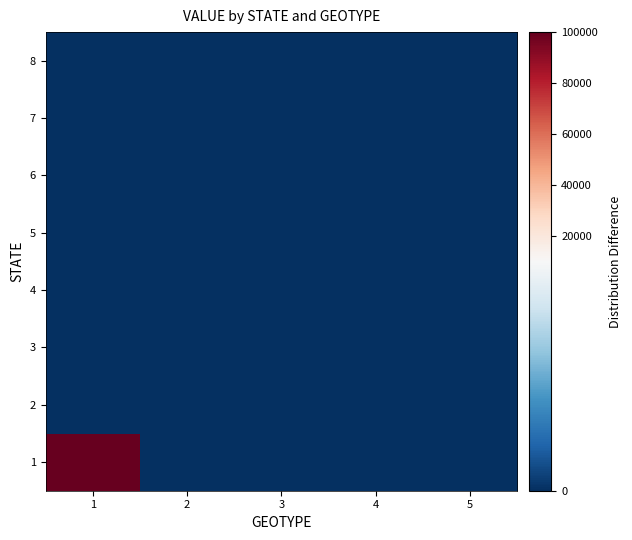

What is the greatest value displayed?

100000